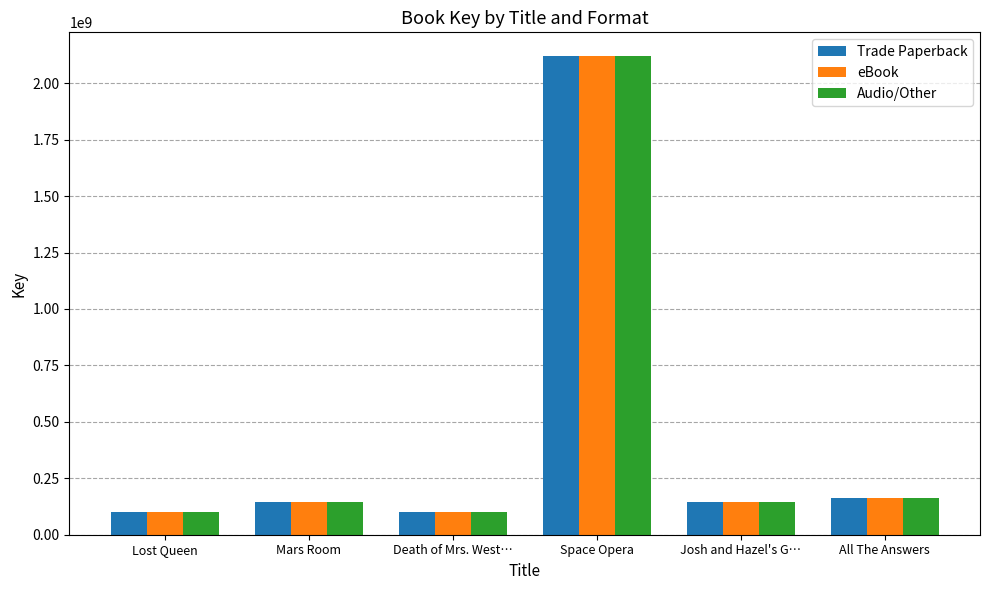

How many groups of bars are there?

6